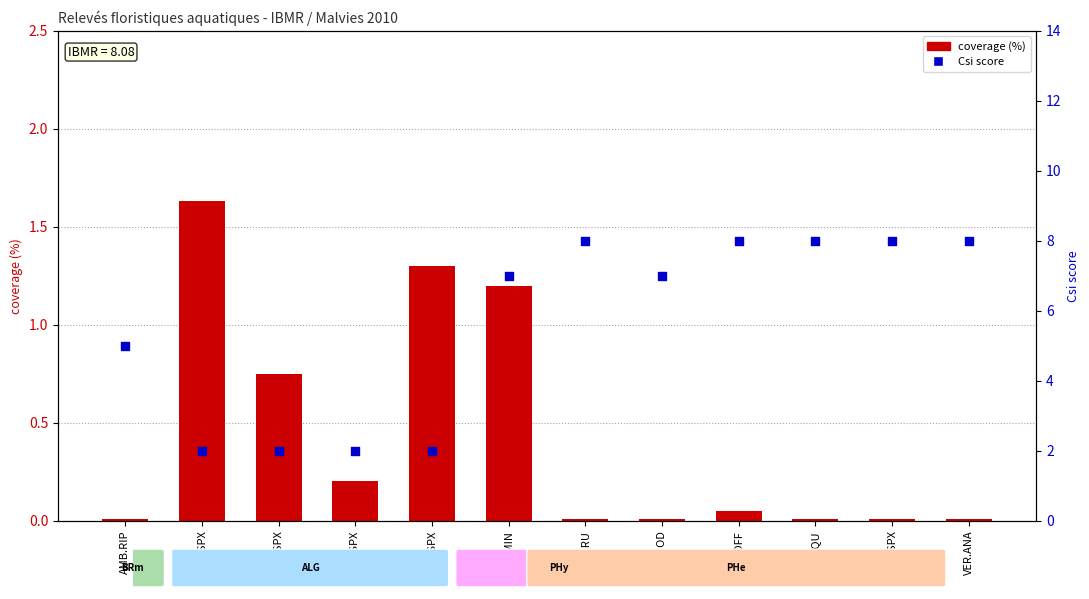

Which series has the largest Y range (max minus min)?

Csi score